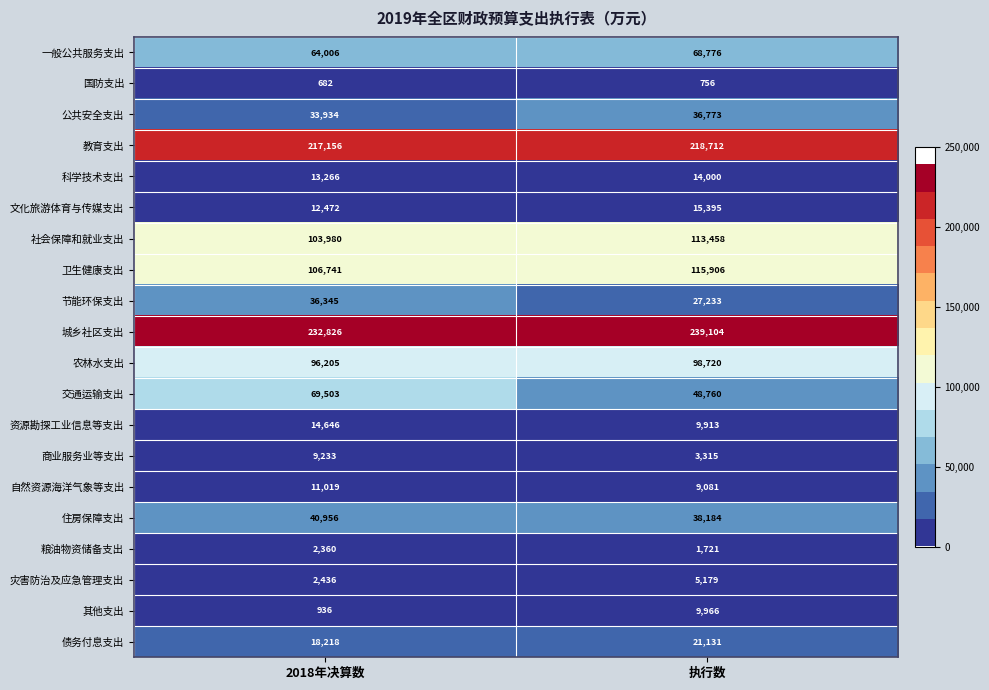

Rank the series by their maximum value, from lowest to highest.

国防支出, 粮油物资储备支出, 灾害防治及应急管理支出, 商业服务业等支出, 其他支出, 自然资源海洋气象等支出, 科学技术支出, 资源勘探工业信息等支出, 文化旅游体育与传媒支出, 债务付息支出, 节能环保支出, 公共安全支出, 住房保障支出, 一般公共服务支出, 交通运输支出, 农林水支出, 社会保障和就业支出, 卫生健康支出, 教育支出, 城乡社区支出